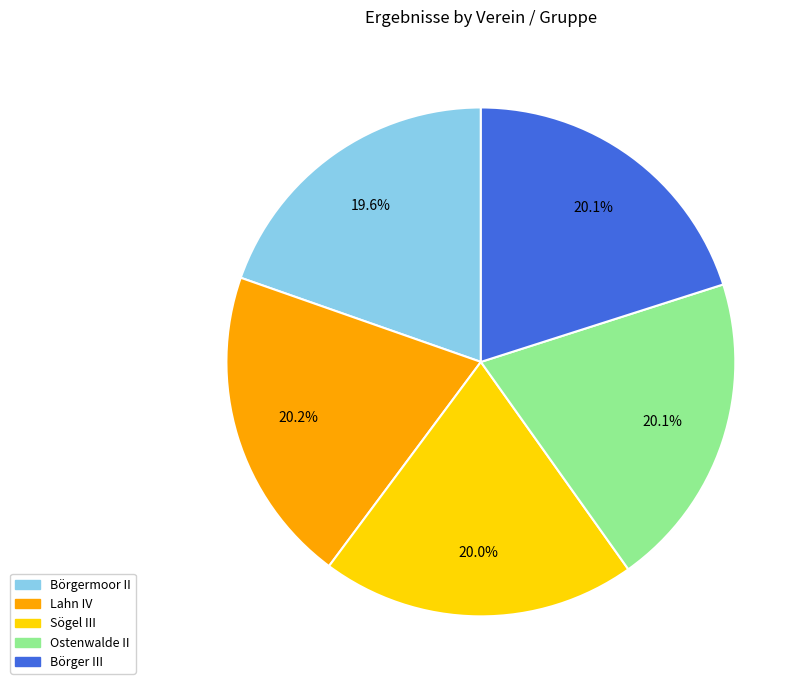

To the nearest percent, what portion does Lahn IV represent?

20%